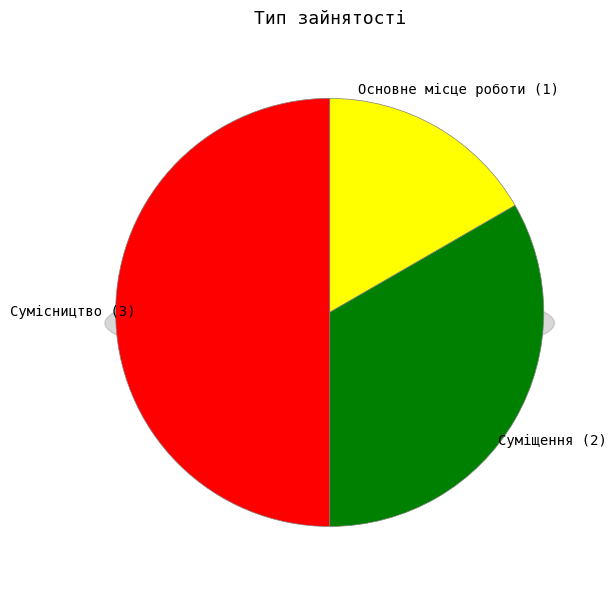

Count the number of slices in the pie.

3